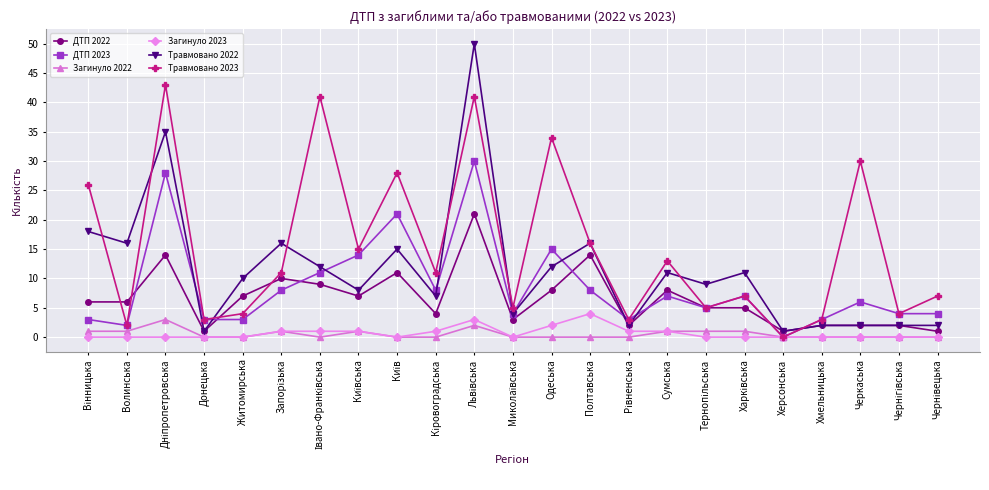

Which series has the largest range (max minus min)?

Травмовано 2022